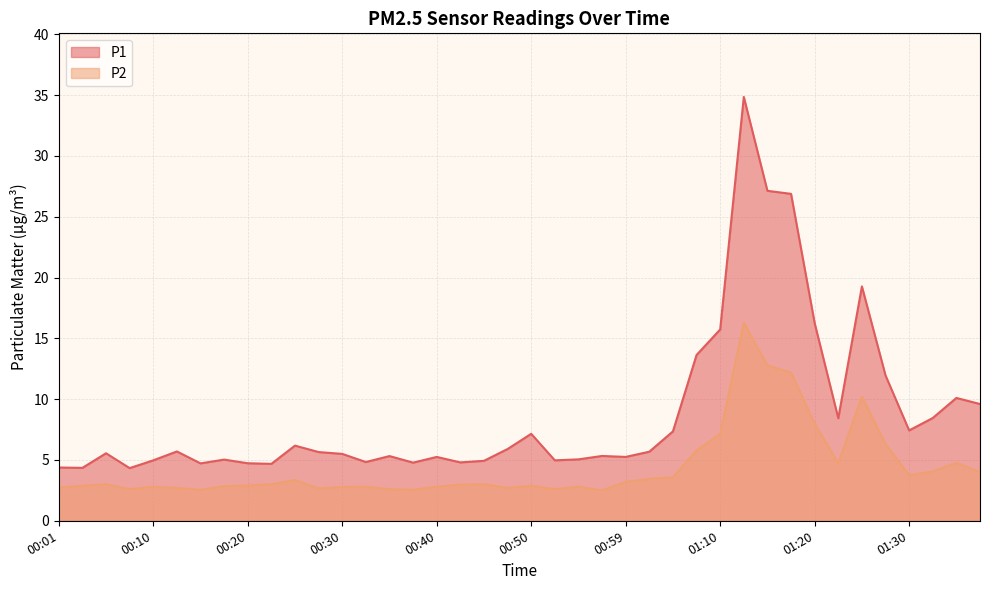

How many data points does each series have?

40